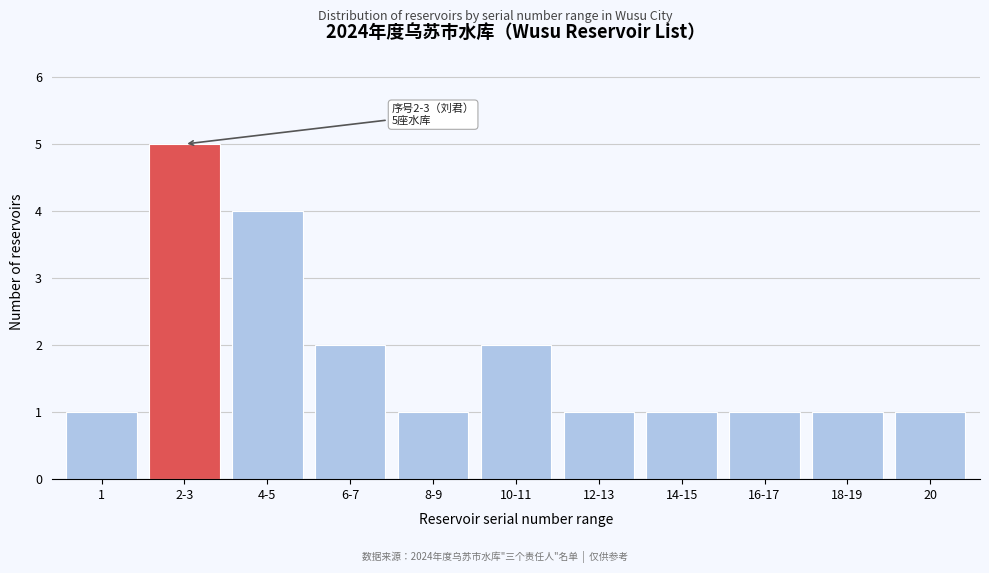

Reading right to left, transcribe all the data shown in this chart.

20=1	18-19=1	16-17=1	14-15=1	12-13=1	10-11=2	8-9=1	6-7=2	4-5=4	2-3=5	1=1